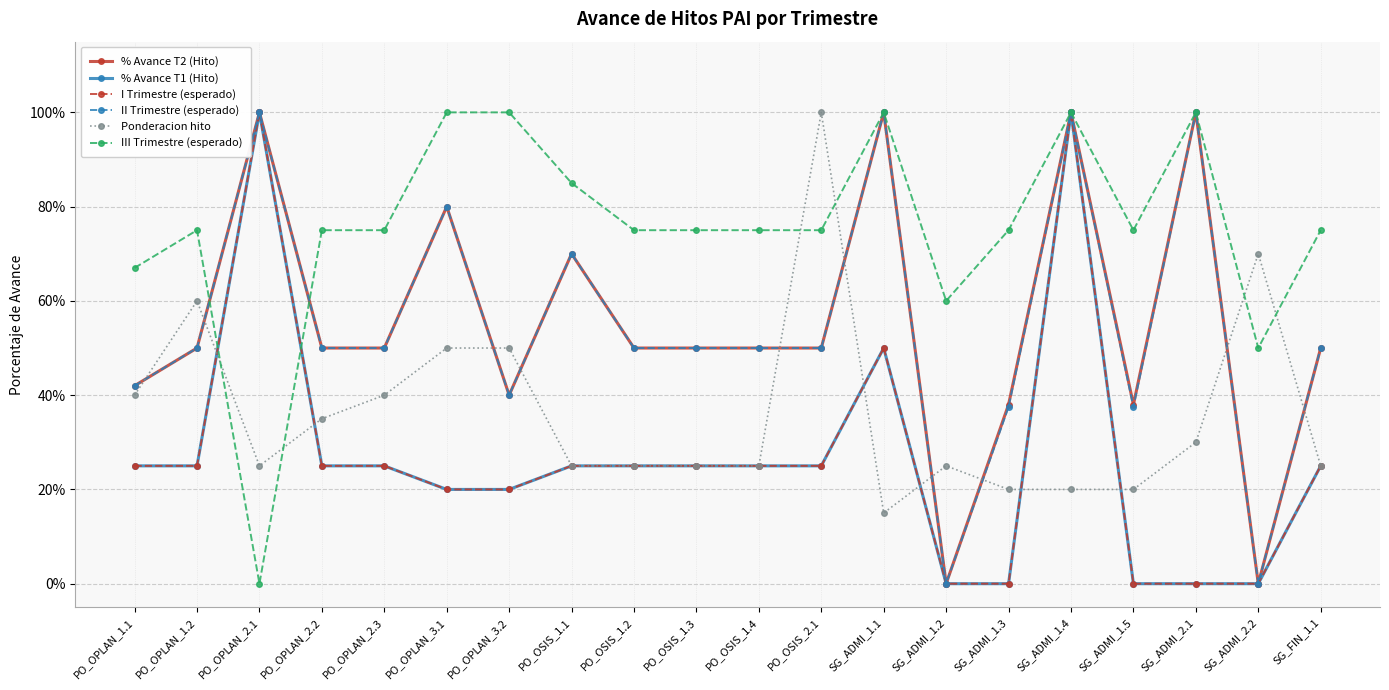

Where is the first local minimum for III Trimestre (esperado)?

PO_OPLAN_2.1